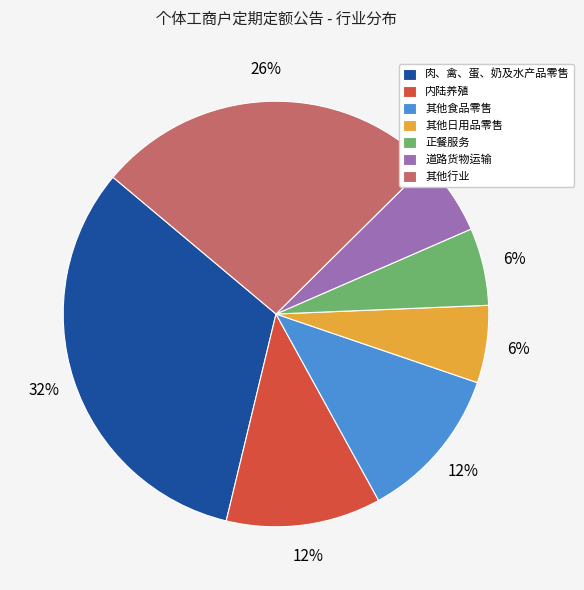

To the nearest percent, what portion does 道路货物运输 represent?

6%